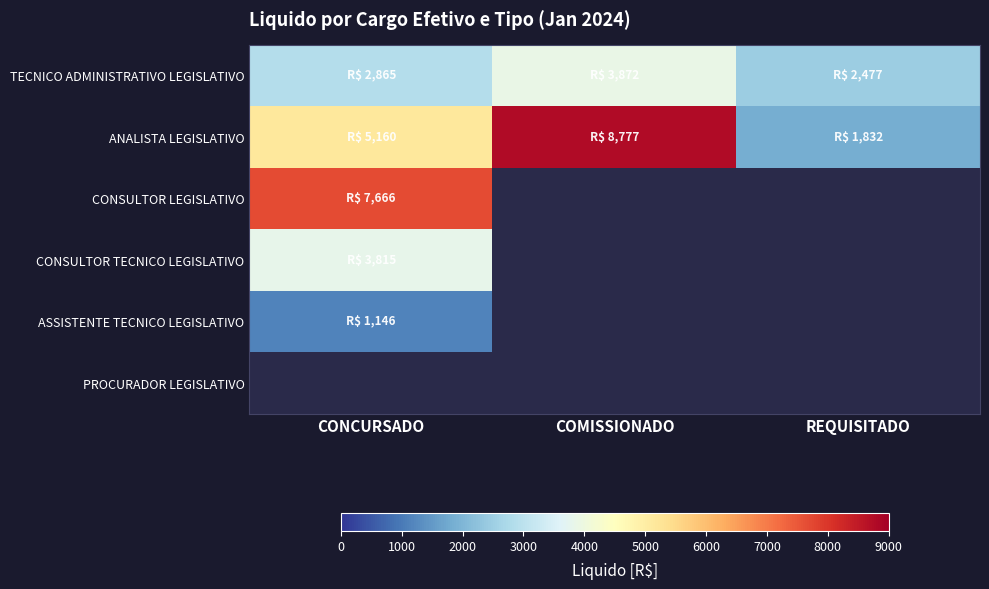

What is the sum of the TECNICO ADMINISTRATIVO LEGISLATIVO values at CONCURSADO and COMISSIONADO?

6737.3